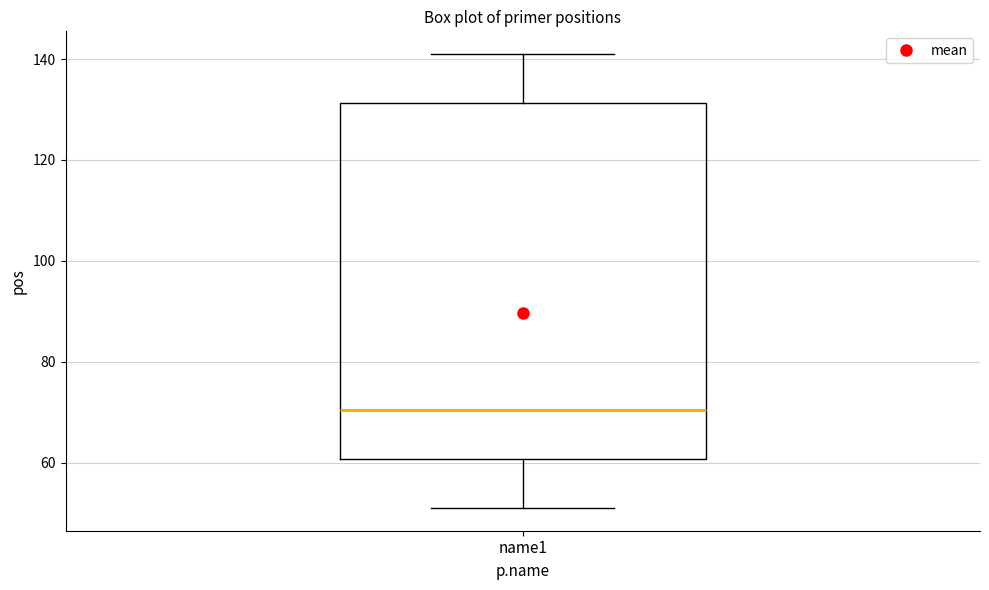

Read this box plot against the y-axis: the position of the median line, the range covered by the box, and the ends of both whiskers. The values are not printed on the chart, so give them approximately, as read against the axis.

median 70, box 60 to 132, whiskers 52 to 142